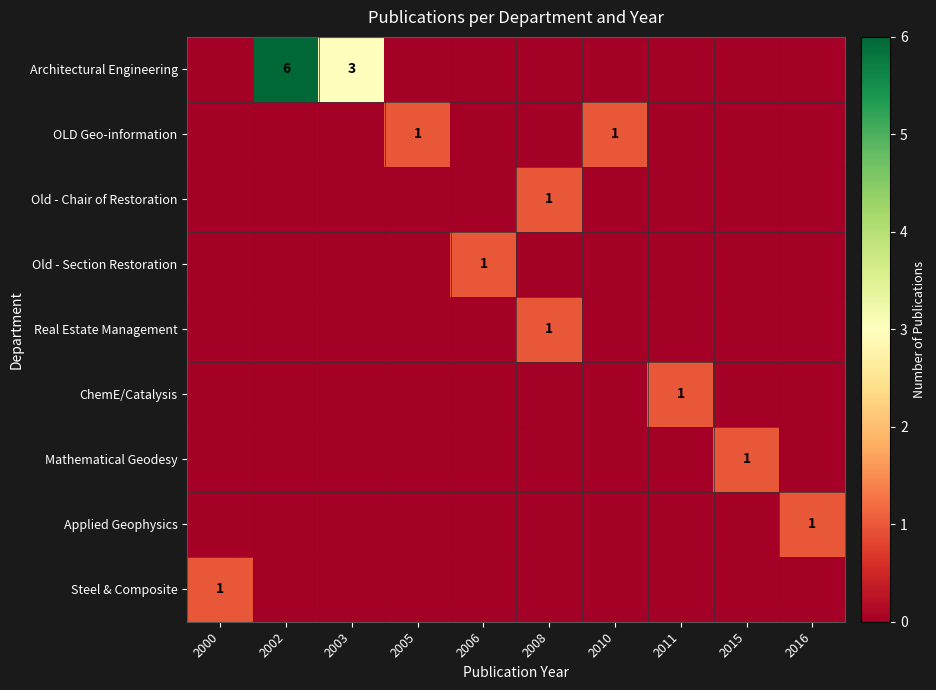

The Steel & Composite series shows 0 at 2000. True or false?

False